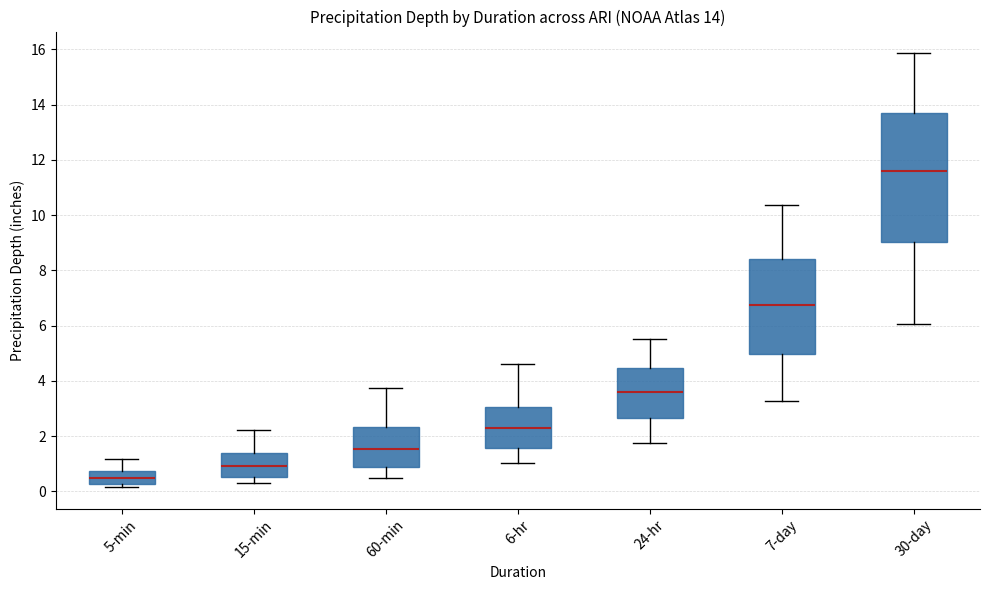

Which box has the highest median line?

30-day